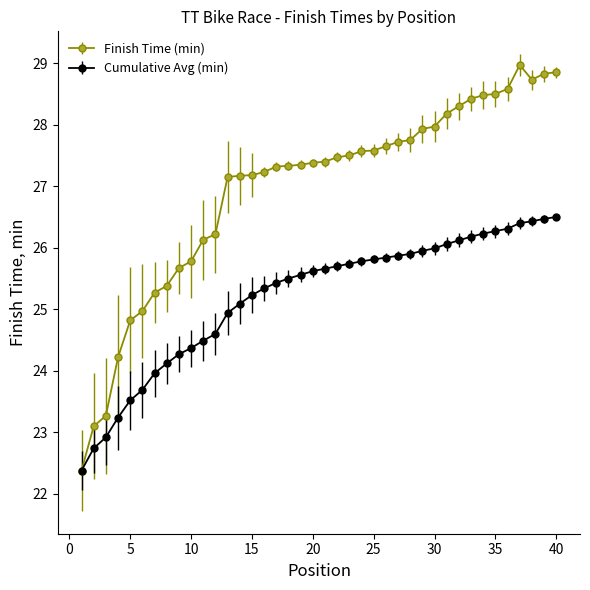

Which series has the widest spread of values?

Finish Time (min)